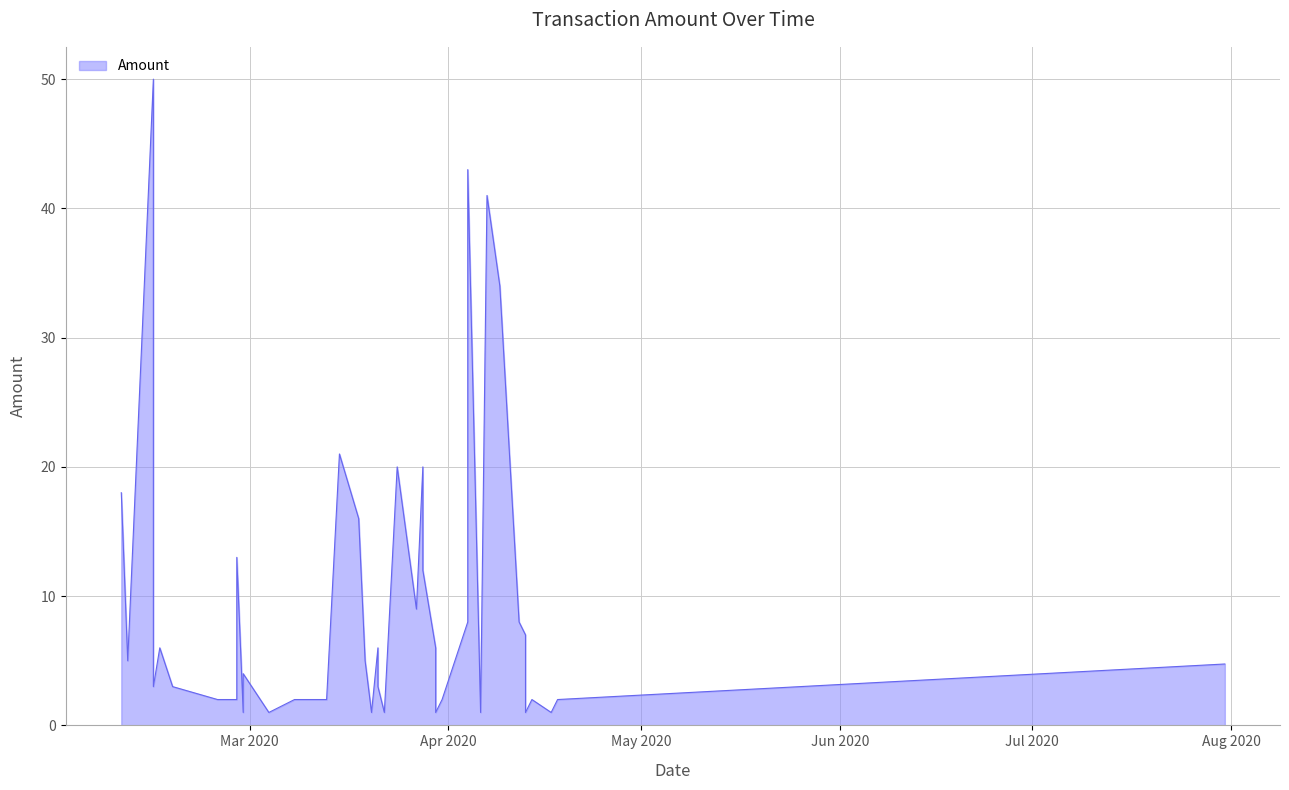

How many interior local valleys (lower than both neighbors) does the data have?

11